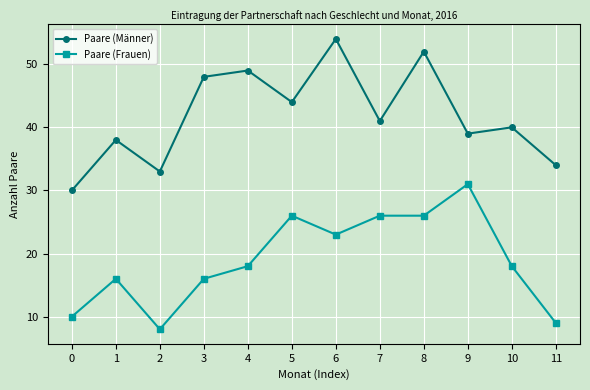

Which series has the largest range (max minus min)?

Paare (Männer)